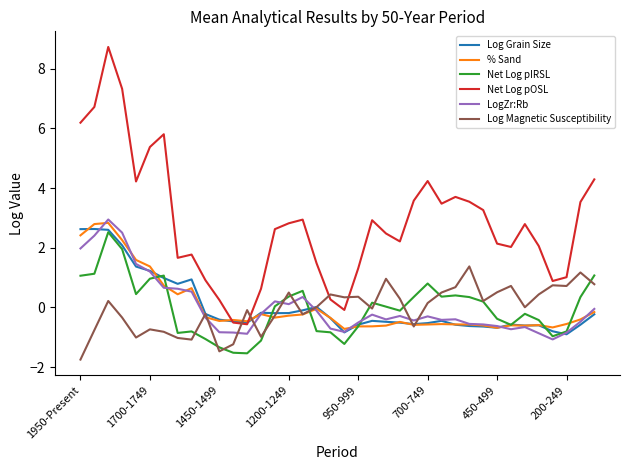

Which series has the widest spread of values?

Net Log pOSL